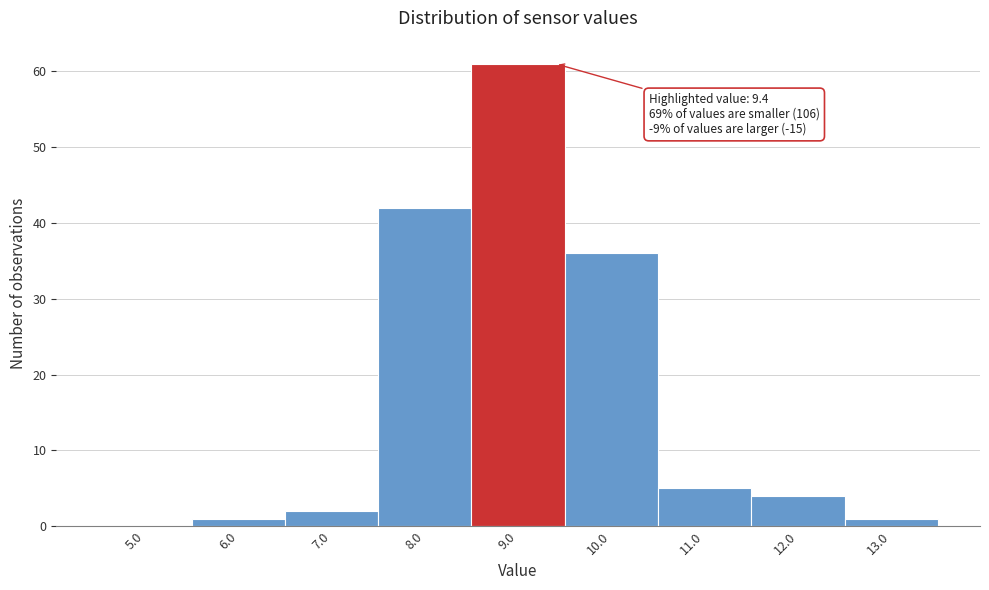

Reading left to right, list all the values displayed in this chart.

5.0=0	6.0=1	7.0=2	8.0=42	9.0=61	10.0=36	11.0=5	12.0=4	13.0=1